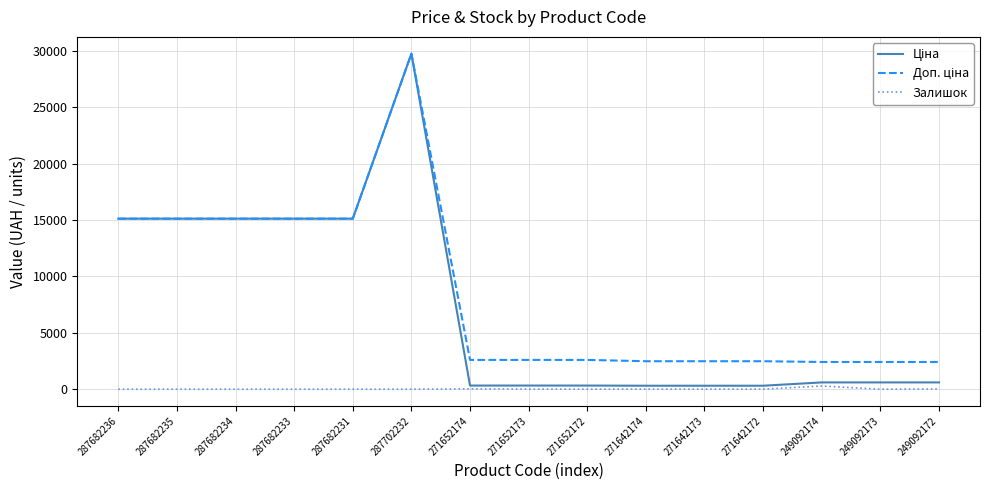

What is the highest value of the Залишок series?

286.0